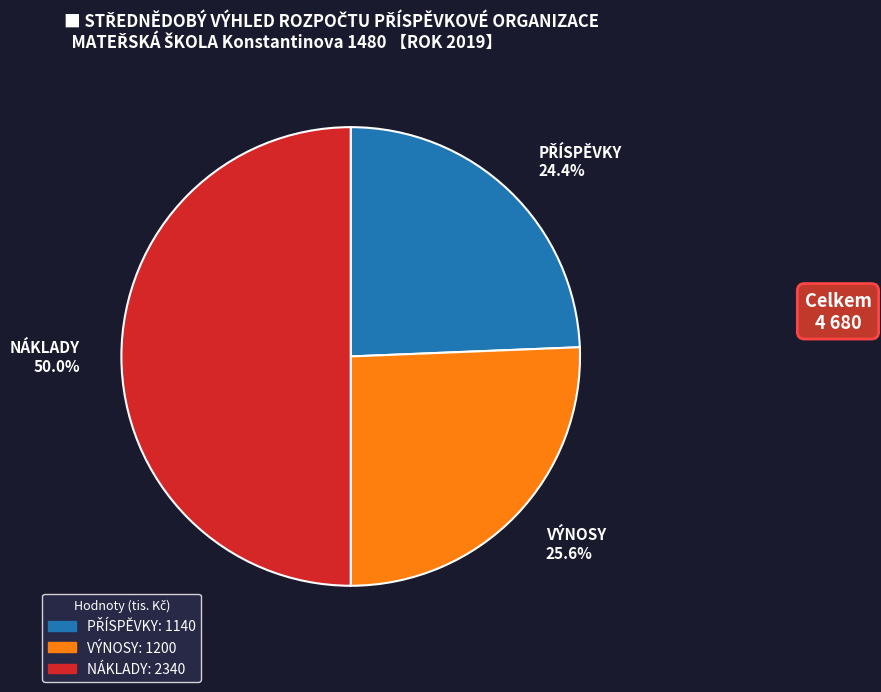

True or false: NÁKLADY accounts for 50% of the total.

True